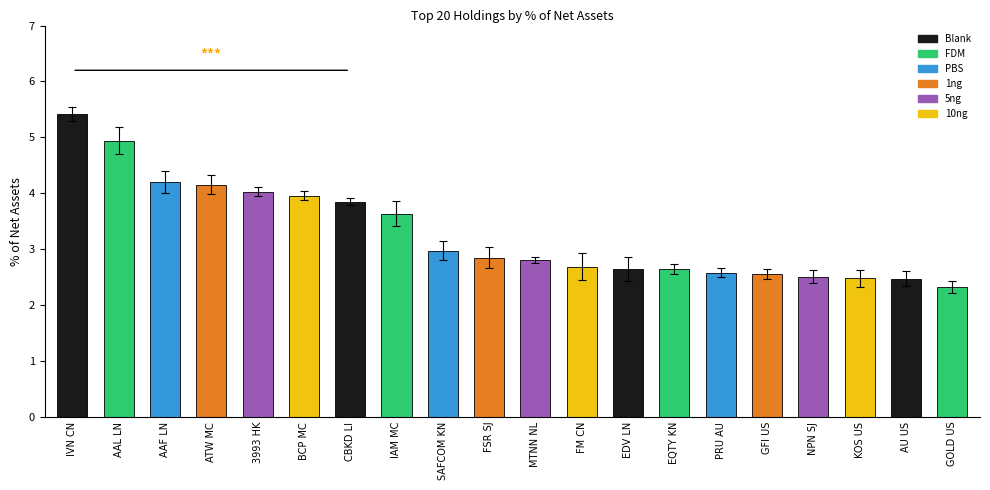

Which label corresponds to the smallest value in the chart?

GOLD US